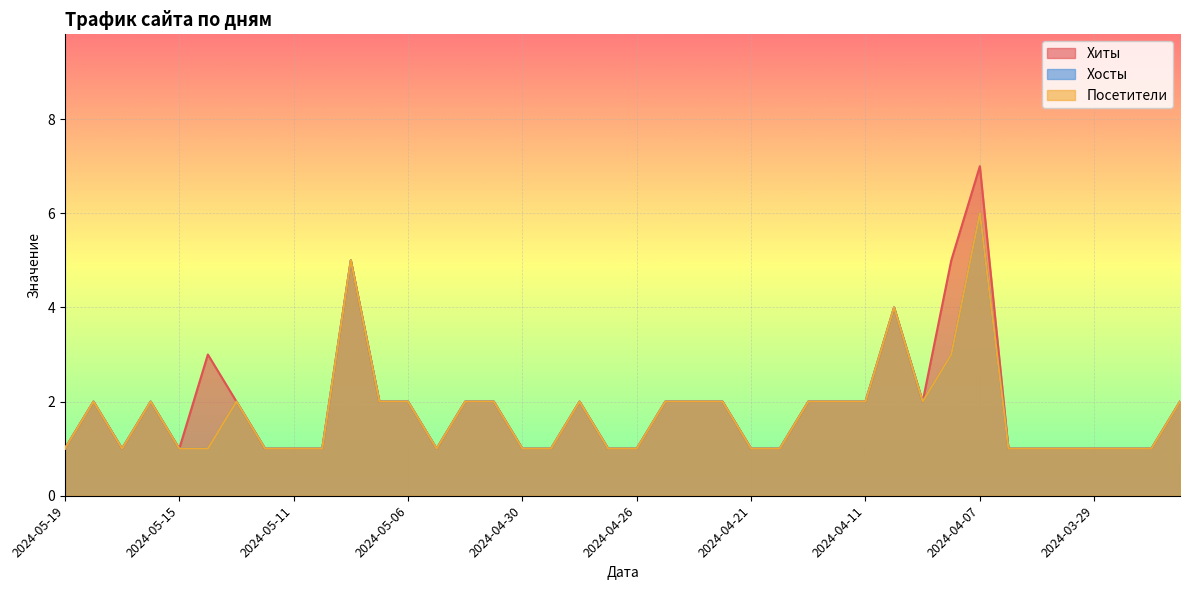

What is the label of the 21st point from the right?

2024-04-27